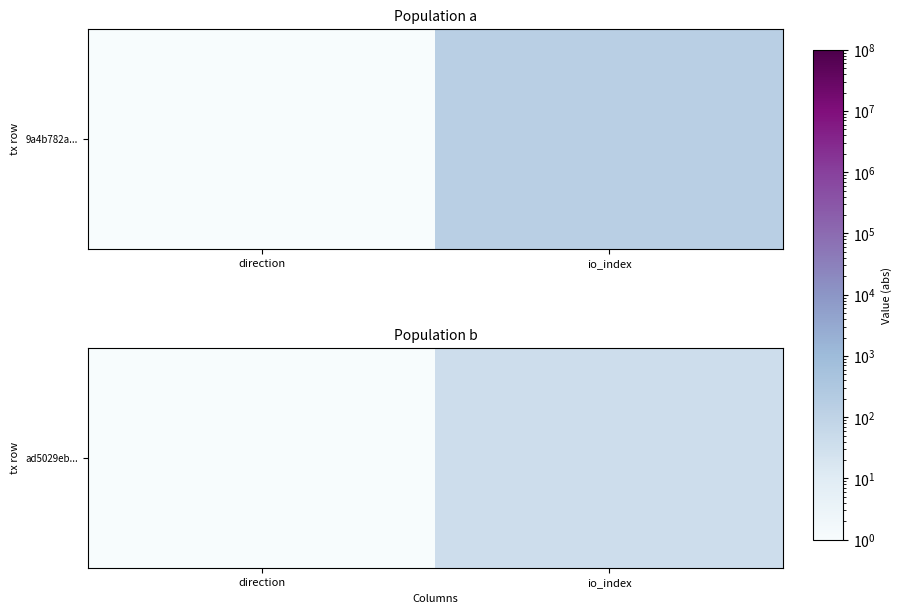

Which label corresponds to the smallest value in the chart?

direction